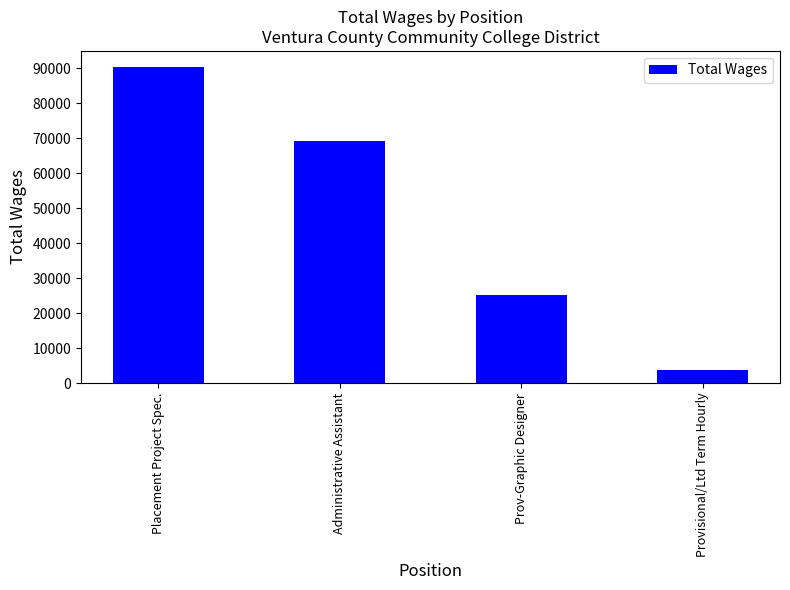

What is the value of the 2nd bar from the left?

69203